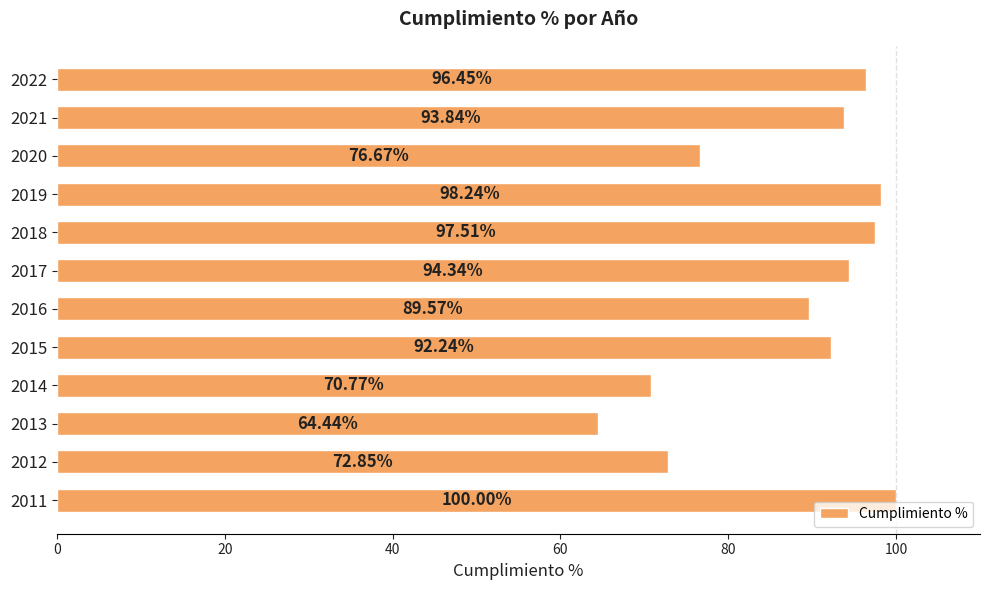

What is the difference between the maximum and second lowest values?

29.2